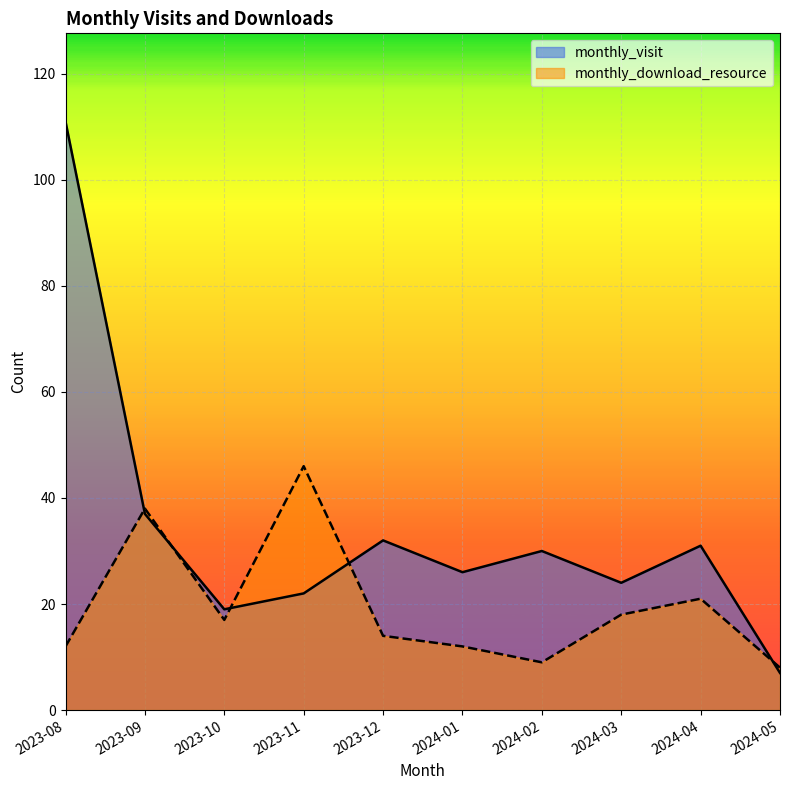

What is the difference between the monthly_download_resource values at 2024-02 and 2024-01?

3